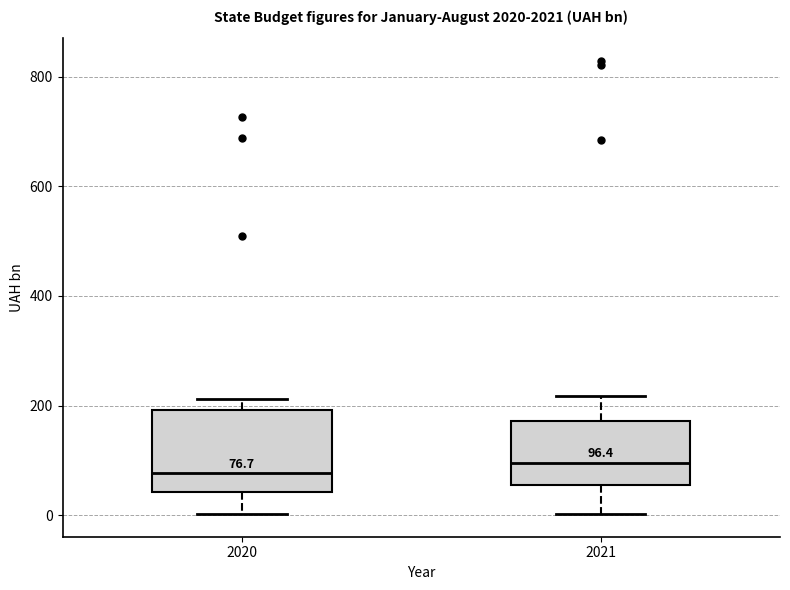

Which box is the tallest, from its lower edge to its upper edge?

2020